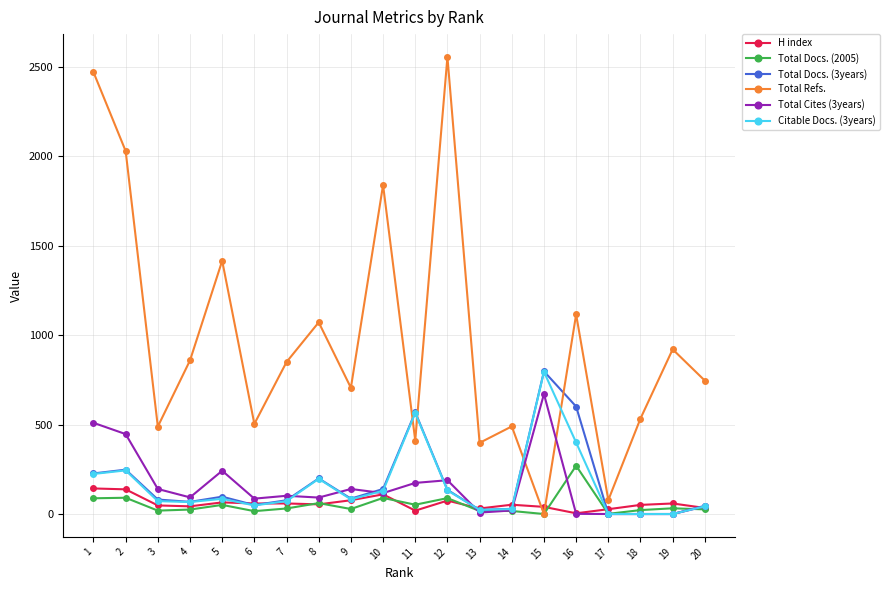

True or false: Citable Docs. (3years) has more than 0 points higher than both neighbors.

True